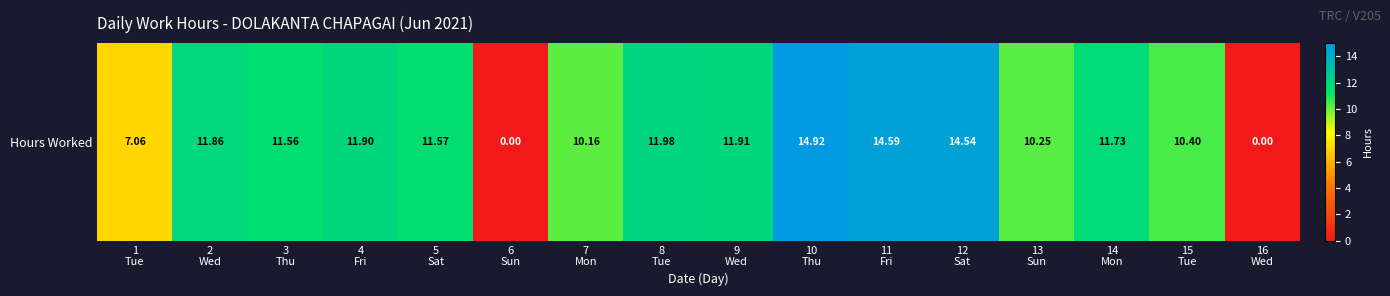

Is it true that the value at 2
Wed is 2.7?

False